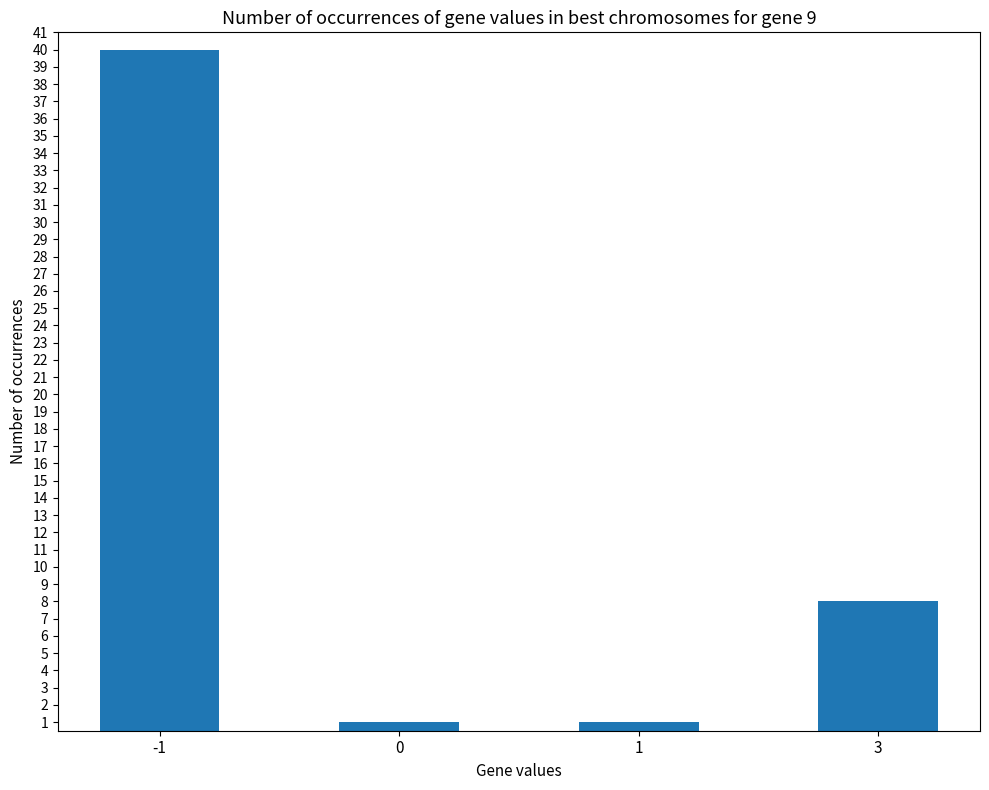

How many values are below 8?

2